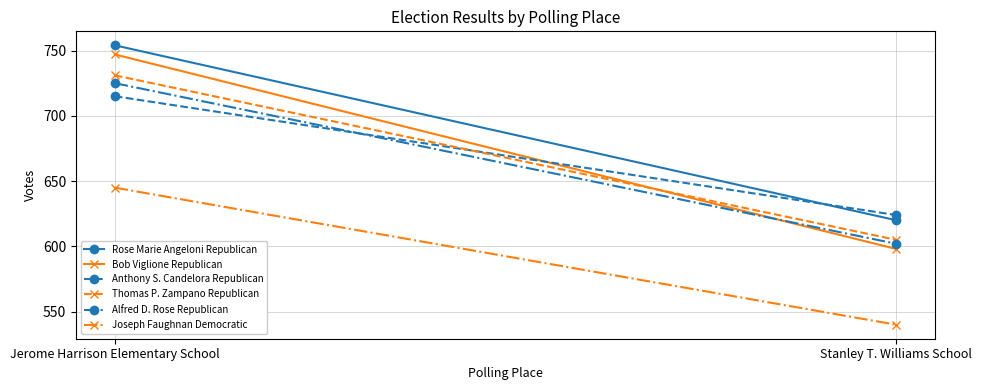

List the series in order of their peak value, lowest first.

Joseph Faughnan Democratic, Anthony S. Candelora Republican, Alfred D. Rose Republican, Thomas P. Zampano Republican, Bob Viglione Republican, Rose Marie Angeloni Republican